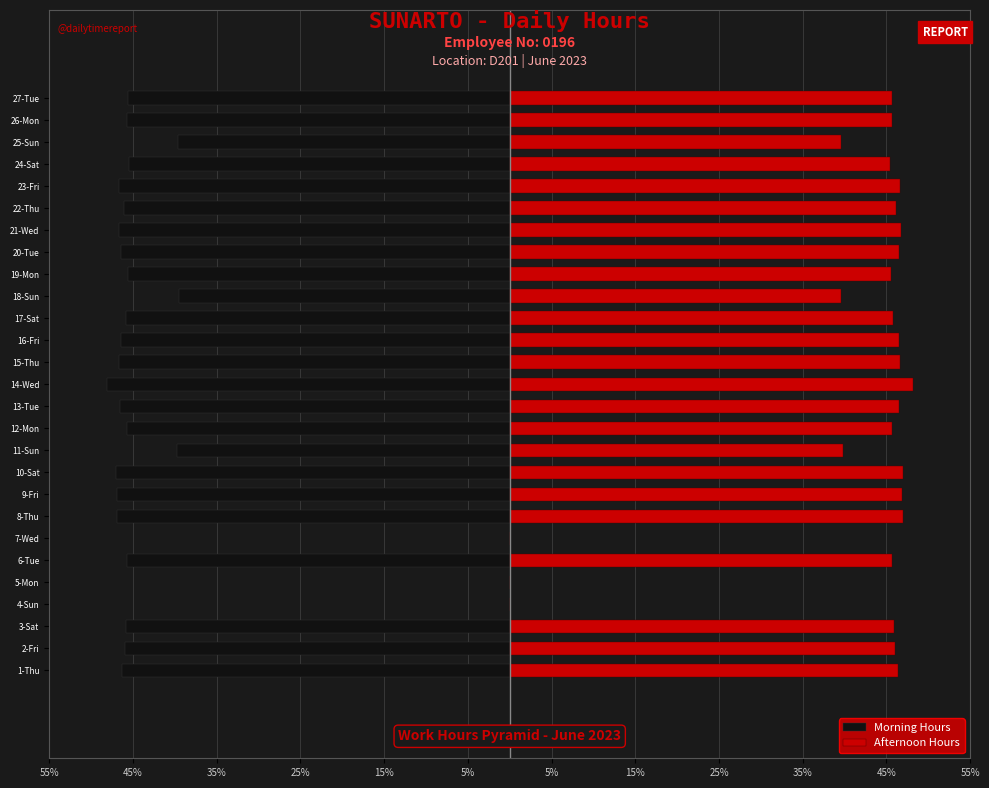

Reading left to right, transcribe all the data shown in this chart.

Morning Hours: -46.3	-46.0	-45.9	0.0	0.0	-45.7	0.0	-46.9	-46.9	-47.0	-39.8	-45.7	-46.5	-48.1	-46.6	-46.5	-45.8	-39.5	-45.6	-46.5	-46.7	-46.1	-46.6	-45.4	-39.6	-45.7	-45.6
Afternoon Hours: 46.3	46.0	45.9	0.0	0.0	45.7	0.0	46.9	46.9	47.0	39.8	45.7	46.5	48.1	46.6	46.5	45.8	39.5	45.6	46.5	46.7	46.1	46.6	45.4	39.6	45.7	45.6